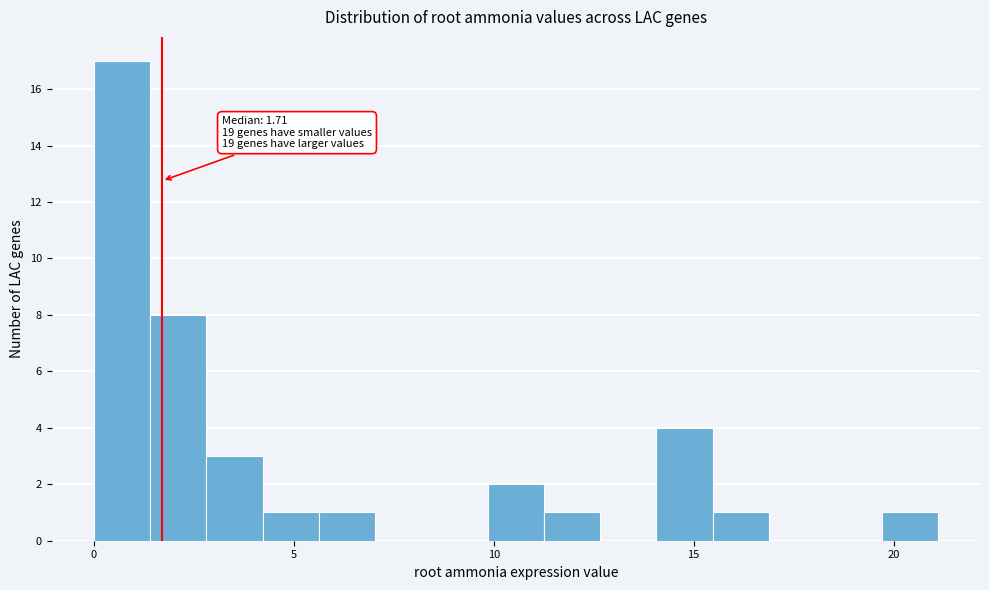

Read against the x-axis, roughly where is the centre of the tallest bar?

0.5